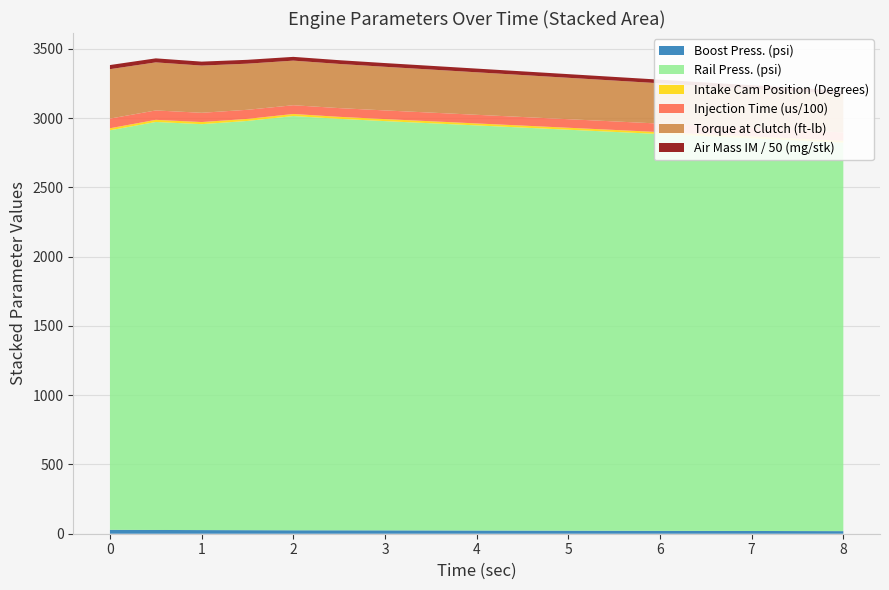

Reading right to left, list all the values displayed in this chart.

Boost Press. (psi): 18.7	19.2	19.8	20.3	20.9	21.5	22.1	22.7	23.2	23.8	24.3	24.7	24.9	25.6	26.3	27.1	28.0
Rail Press. (psi): 2805.0	2820.0	2835.0	2850.0	2865.0	2880.0	2895.0	2910.0	2925.0	2940.0	2955.0	2971.0	2991.0	2955.0	2931.0	2946.0	2885.0
Intake Cam Position (Degrees): 13.8	13.9	14.0	14.1	14.1	14.2	14.3	14.3	14.4	14.5	14.6	14.6	15.0	14.8	15.3	15.4	14.7
Injection Time (us/100): 60.3	60.5	60.8	61.0	61.3	61.5	61.7	62.0	62.2	62.5	62.7	62.9	63.2	65.7	66.8	67.9	69.7
Torque at Clutch (ft-lb): 275.0	279.0	283.0	287.0	291.0	295.0	299.0	303.0	307.0	311.0	315.0	319.0	322.0	333.0	341.0	347.0	357.0
Air Mass IM / 50 (mg/stk): 25.7	25.8	25.9	26.1	26.2	26.3	26.4	26.5	26.7	26.8	26.9	27.0	27.1	27.9	28.4	29.1	29.8